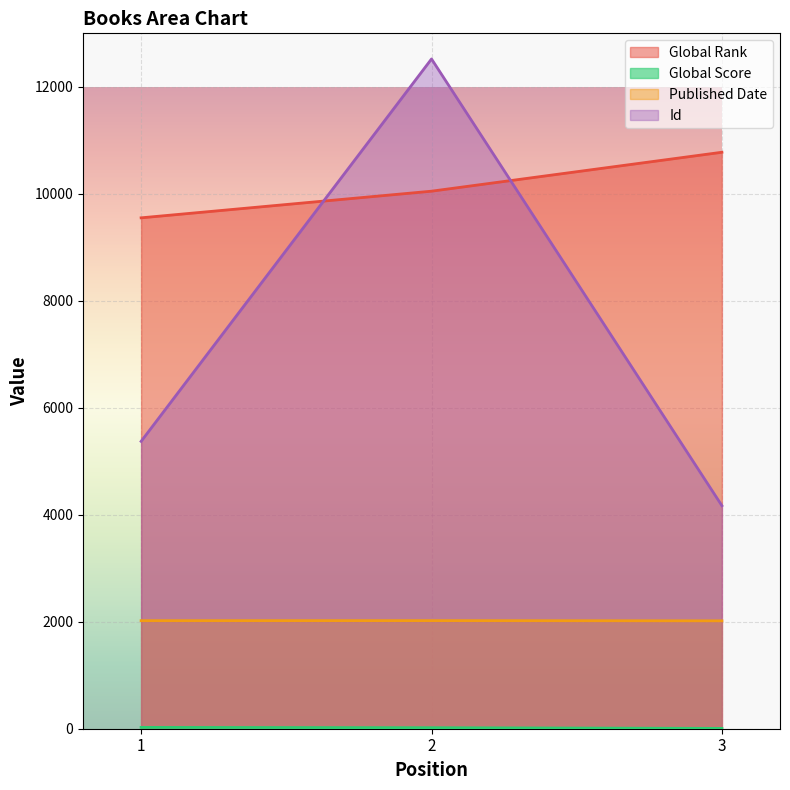

Rank the series at 3 from lowest to highest value.

Global Score, Published Date, Id, Global Rank